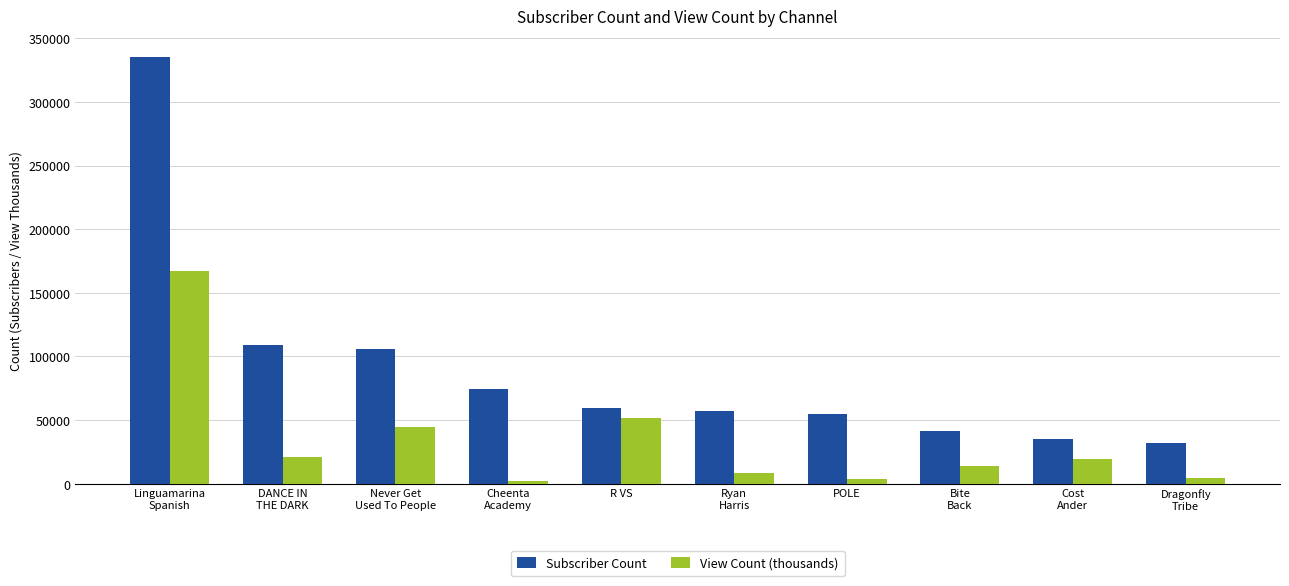

What is the label of the 6th bar from the right?

R VS